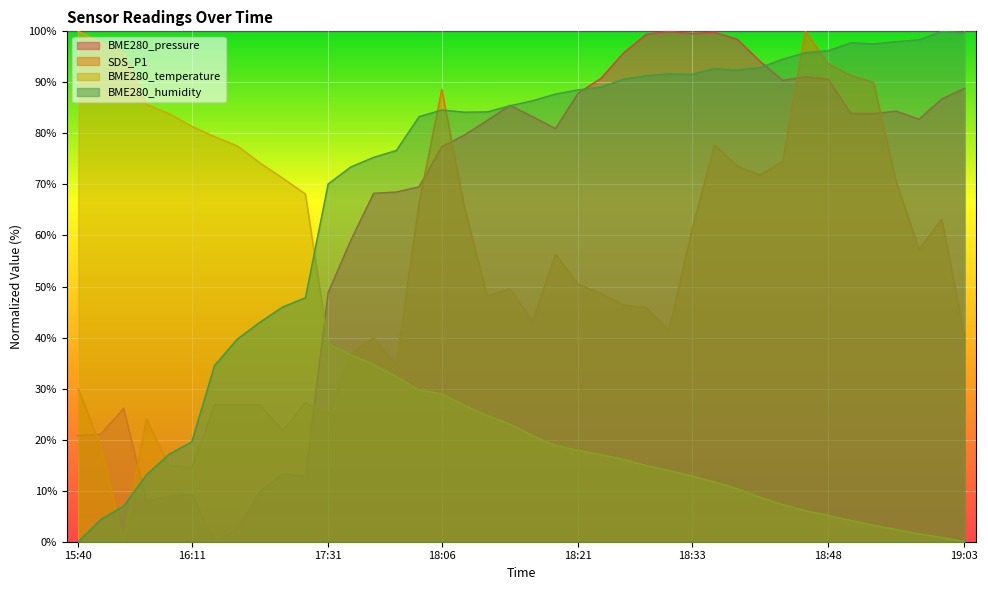

What is the difference between the maximum and minimum values in the BME280_humidity series?

100.0